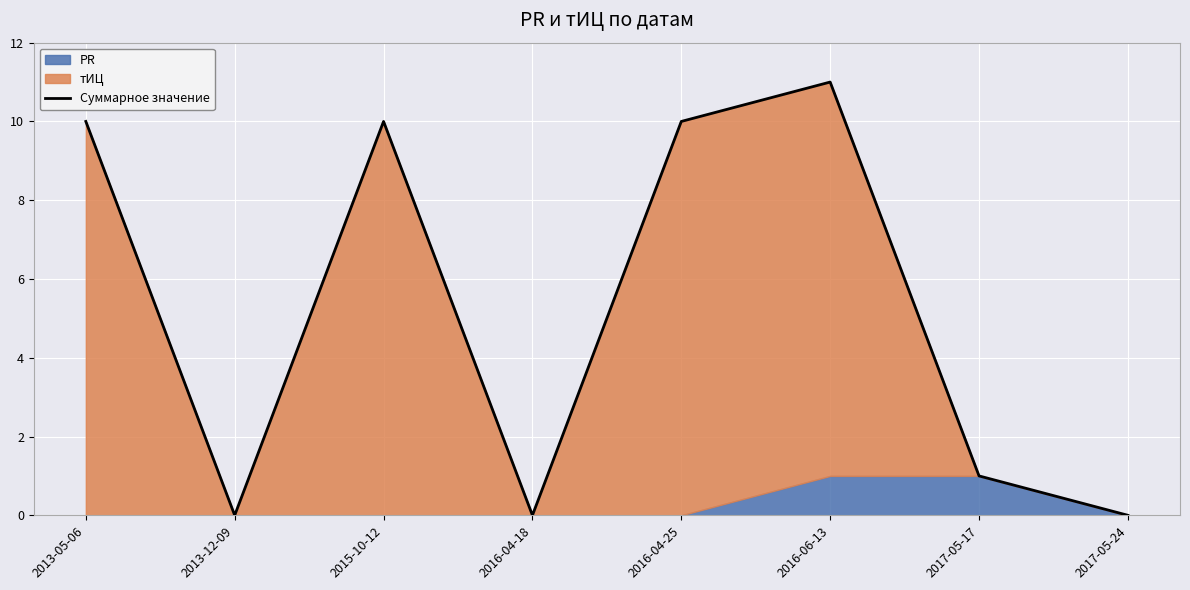

The chart shows a value of 0 at 2013-12-09. True or false?

True